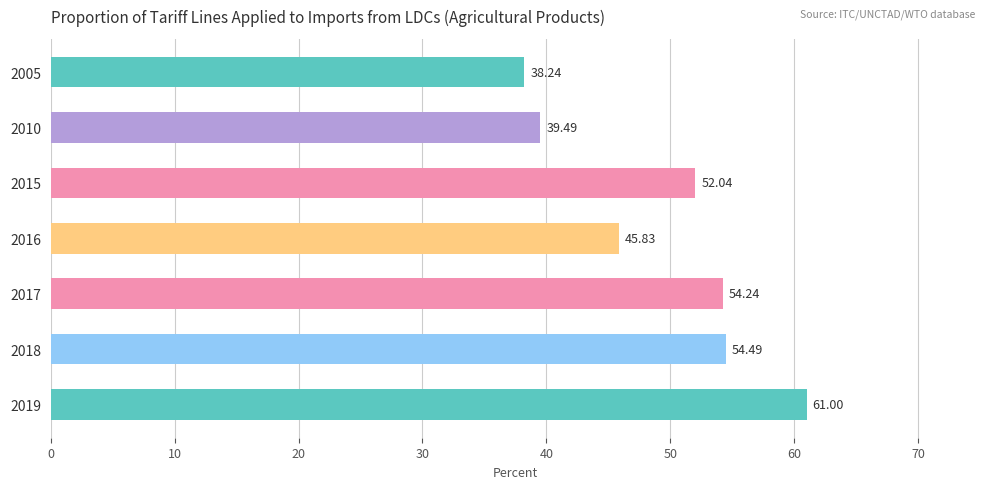

What is the sum of all values?

345.3